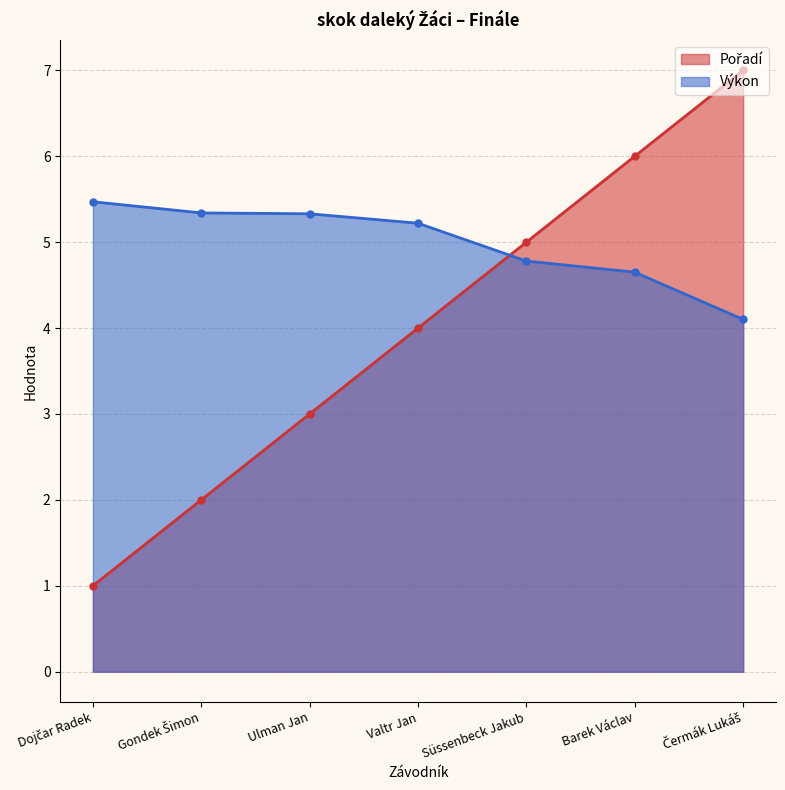

How many times do Výkon and Pořadí cross each other?

1